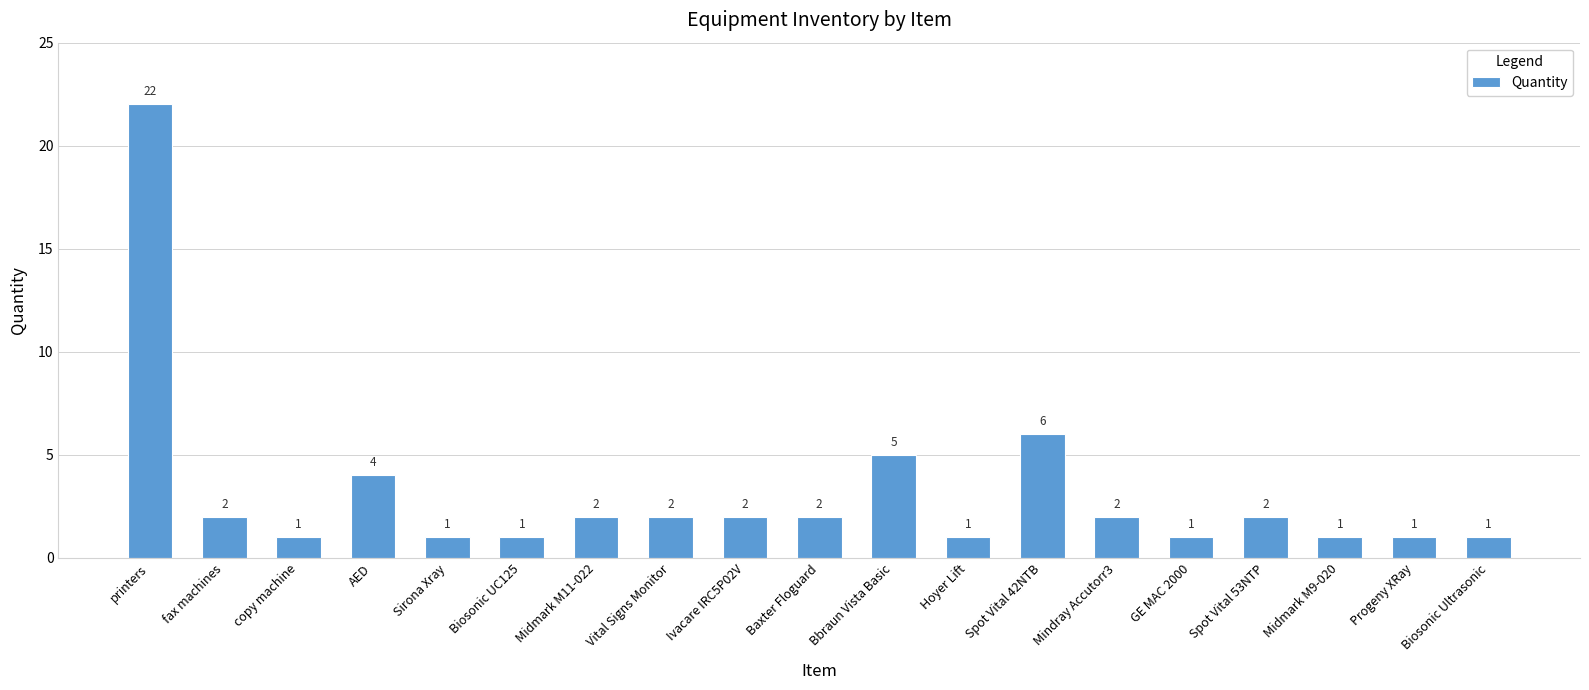

How many categories are shown in the chart?

19